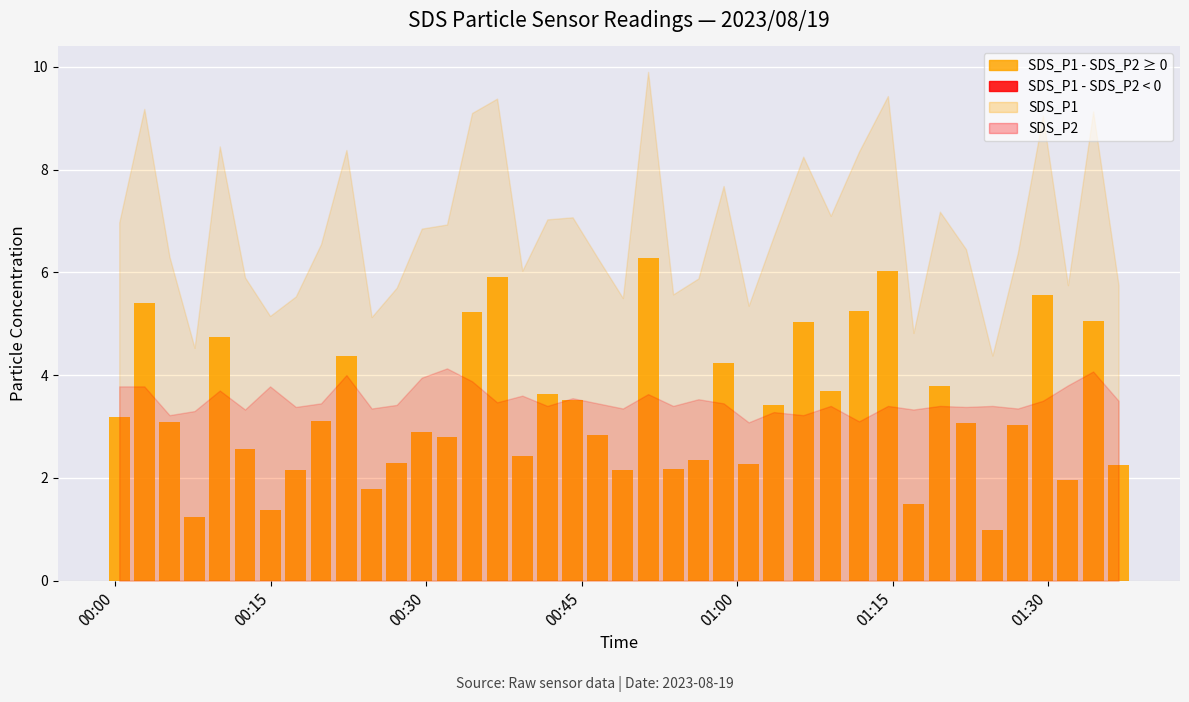

Reading left to right, what are all the values shown in this chart?

SDS_P1: 7.0	9.2	6.3	4.5	8.4	5.9	5.2	5.5	6.5	8.4	5.1	5.7	6.8	6.9	9.1	9.4	6.0	7.0	7.1	6.3	5.5	9.9	5.6	5.9	7.7	5.3	6.7	8.2	7.1	8.3	9.4	4.8	7.2	6.5	4.4	6.4	9.1	5.8	9.1	5.8
SDS_P2: 3.8	3.8	3.2	3.3	3.7	3.3	3.8	3.4	3.5	4.0	3.4	3.4	4.0	4.1	3.9	3.5	3.6	3.4	3.5	3.5	3.4	3.6	3.4	3.5	3.5	3.1	3.3	3.2	3.4	3.1	3.4	3.3	3.4	3.4	3.4	3.4	3.5	3.8	4.1	3.5